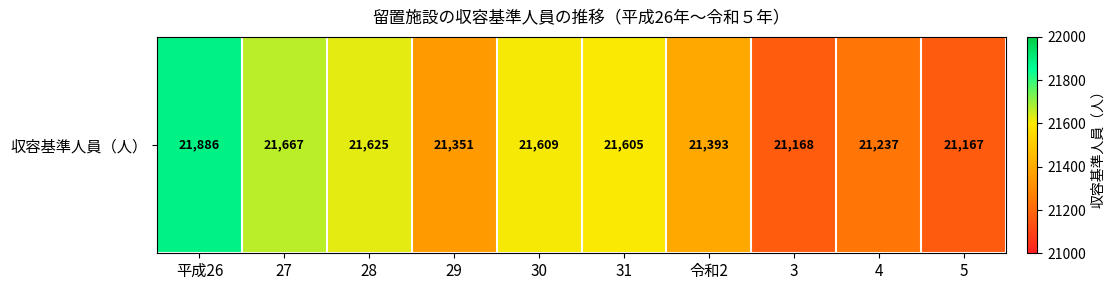

Rank the categories by value from highest to lowest.

平成26, 27, 28, 30, 31, 令和2, 29, 4, 3, 5